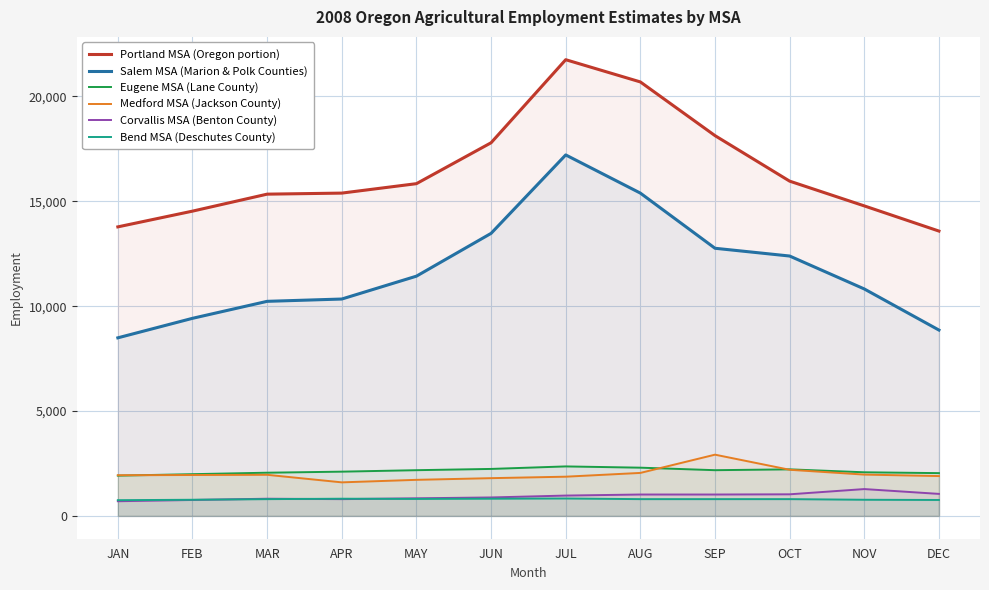

What is the label of the 1st point from the left?

JAN